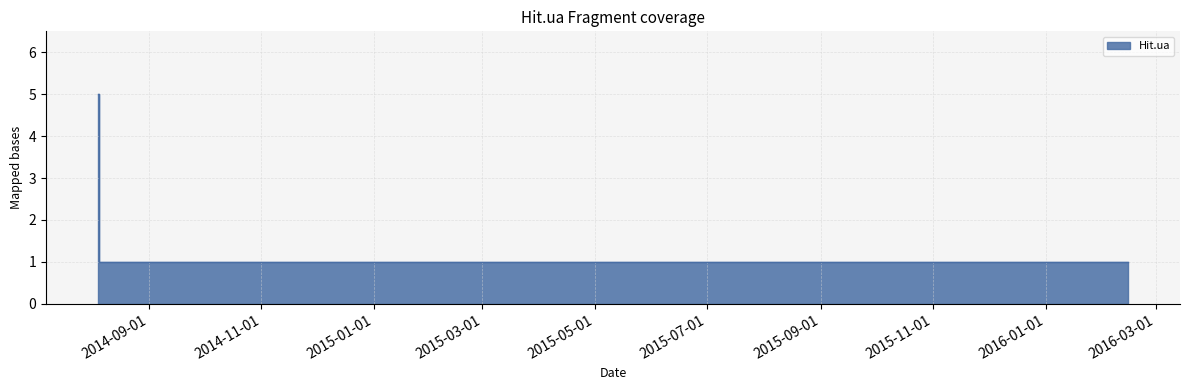

What is the minimum value shown in the chart?

1